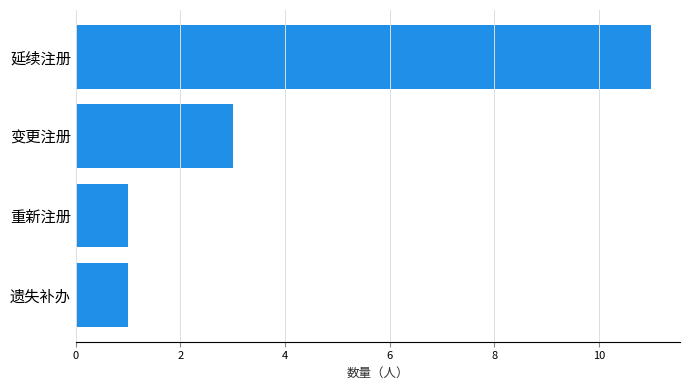

Reading bottom to top, what are all the values shown in this chart?

1	1	3	11